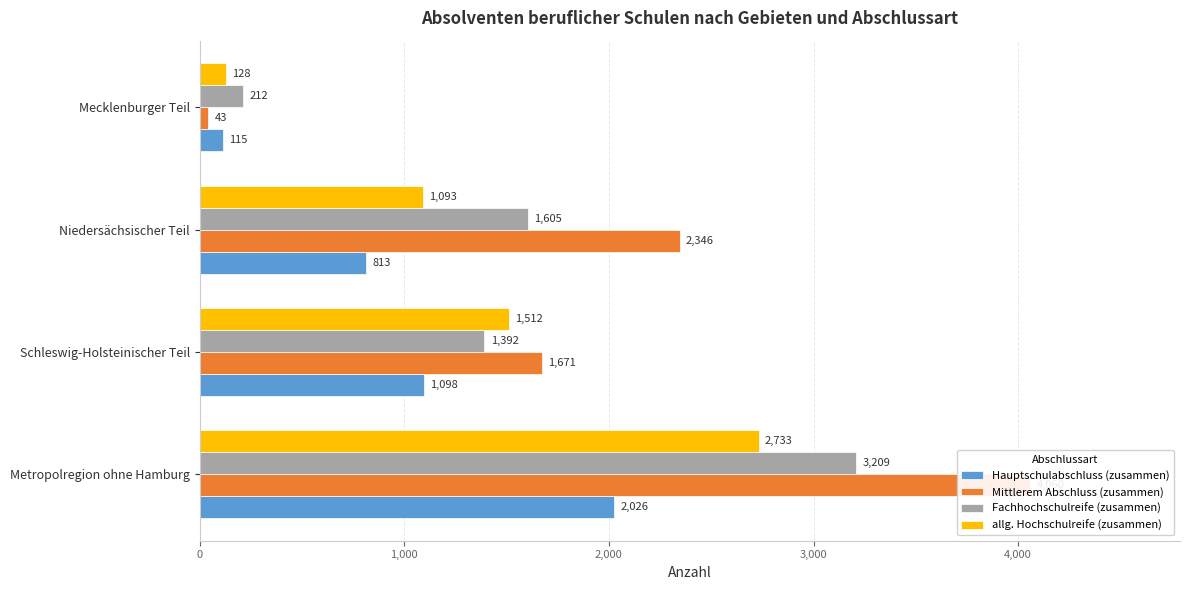

Is it true that Hauptschulabschluss (zusammen) equals 1098 at Schleswig-Holsteinischer Teil?

True